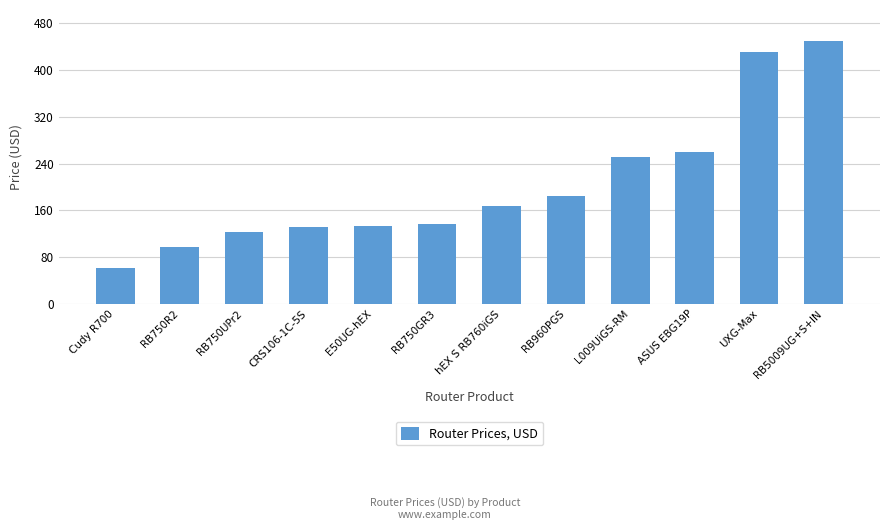

The value at RB750R2 is 96.5. True or false?

True